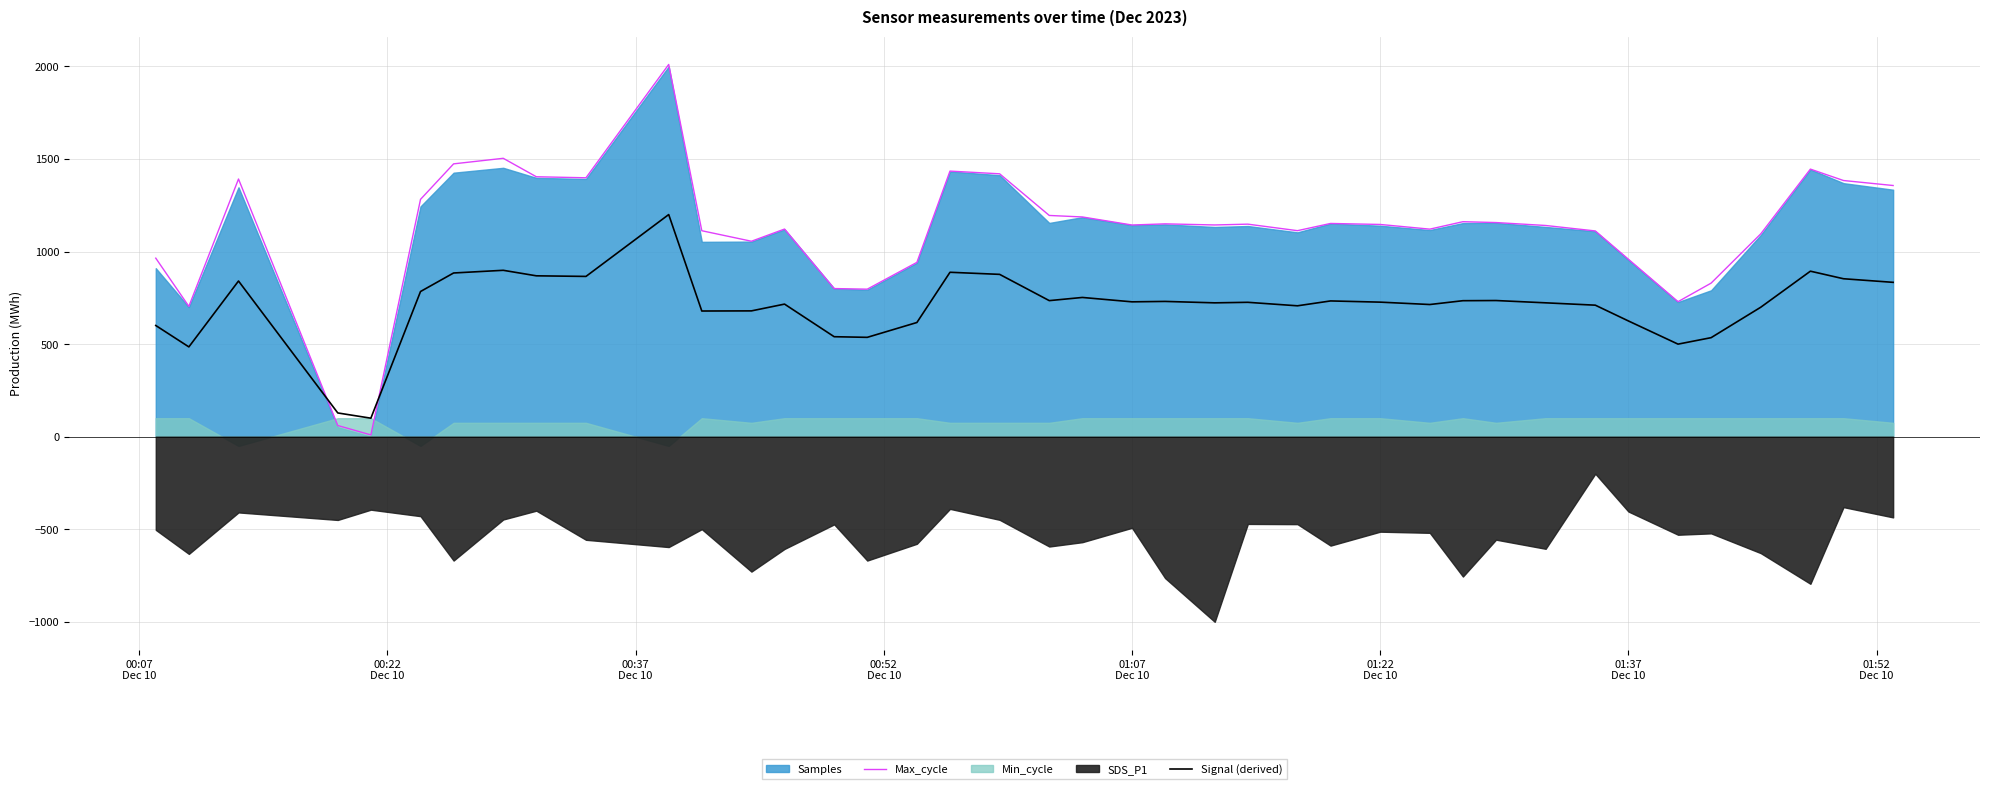

How many times do Signal (derived) and Max_cycle cross each other?

2